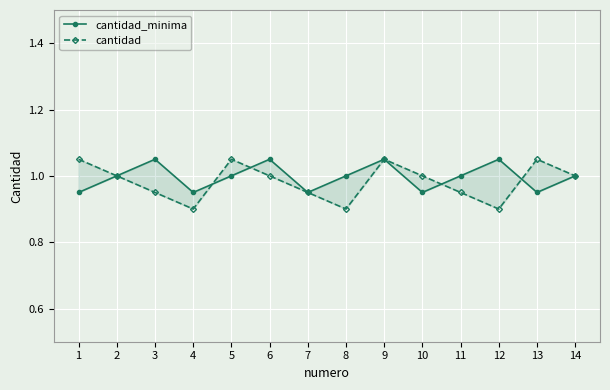

At which label does cantidad reach its minimum?

4